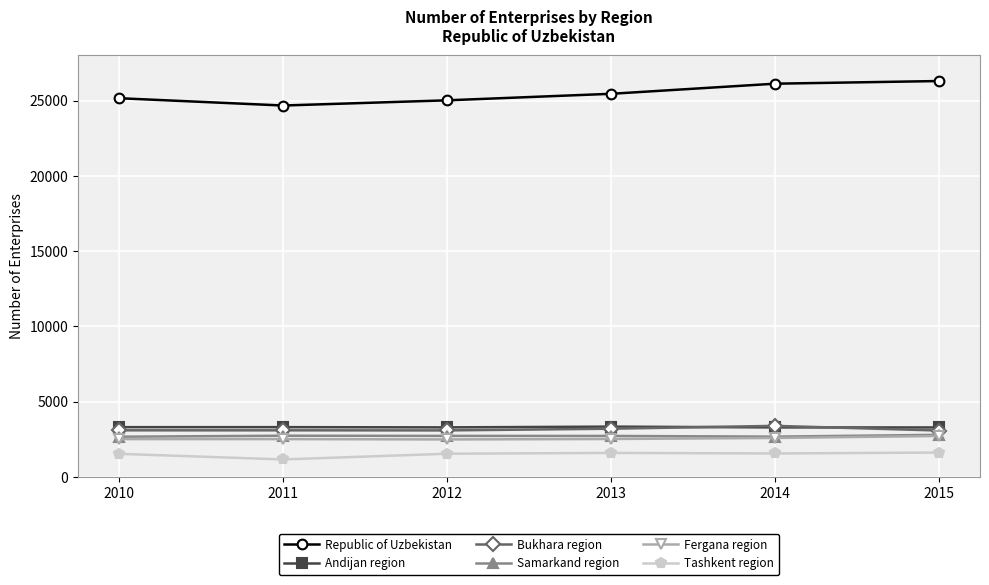

Does the chart have visible grid lines?

Yes